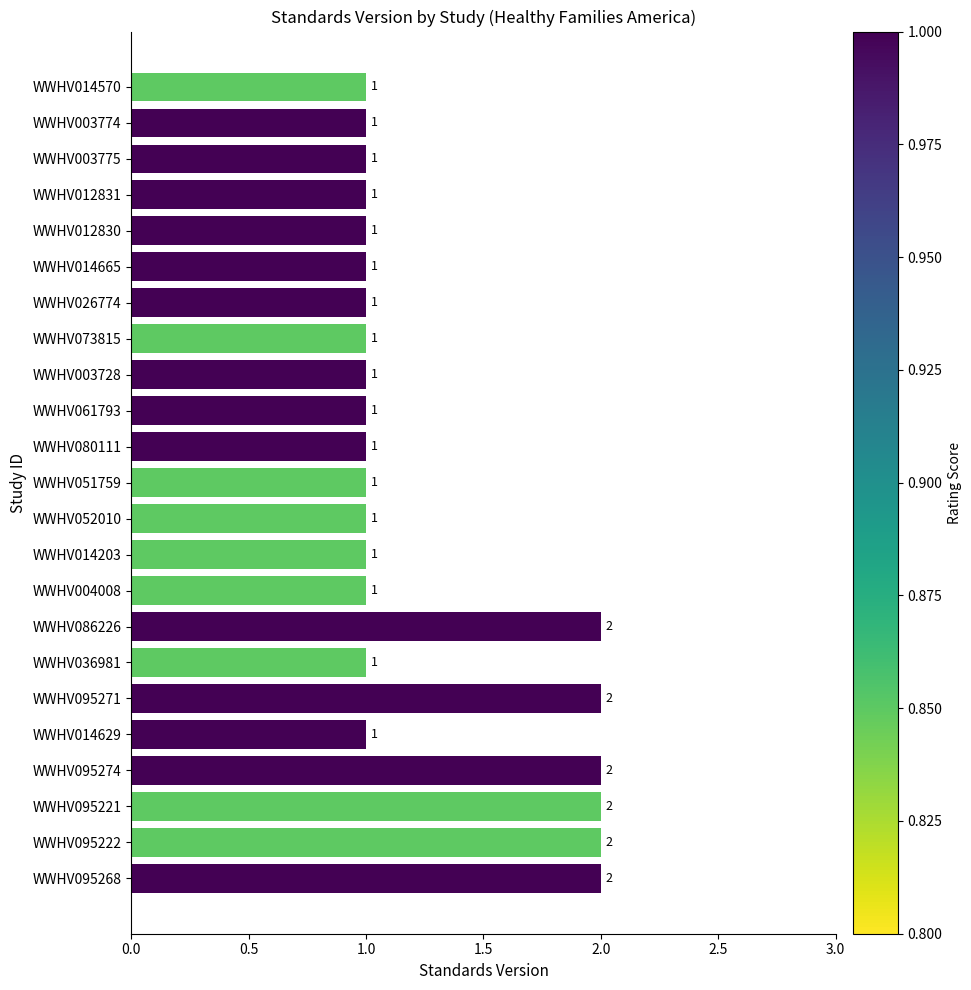

What is the sum of the values at WWHV026774 and WWHV095222?

3